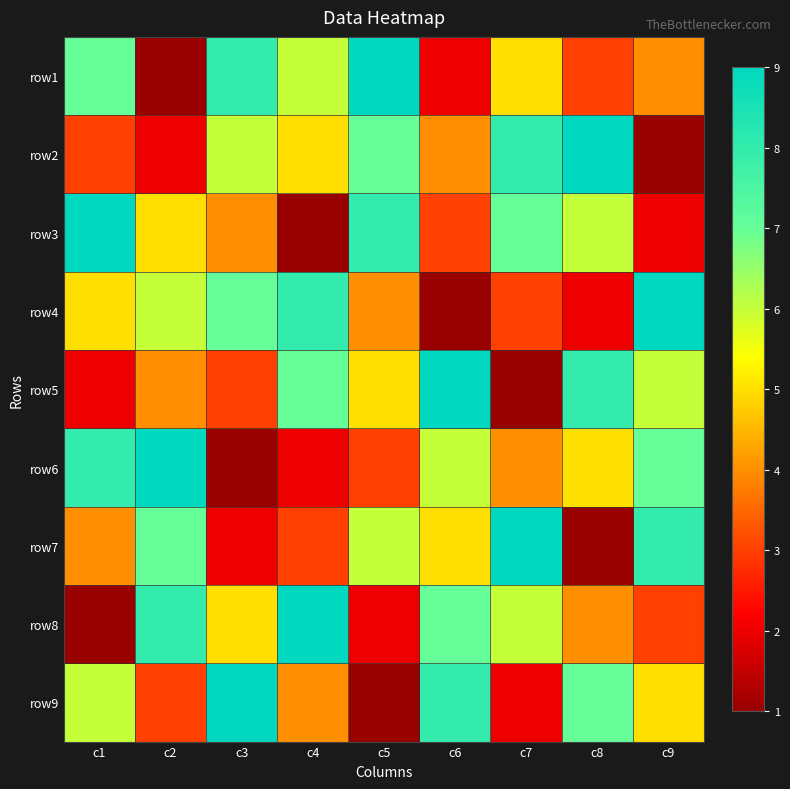

What is the total value across all series at c3?

45